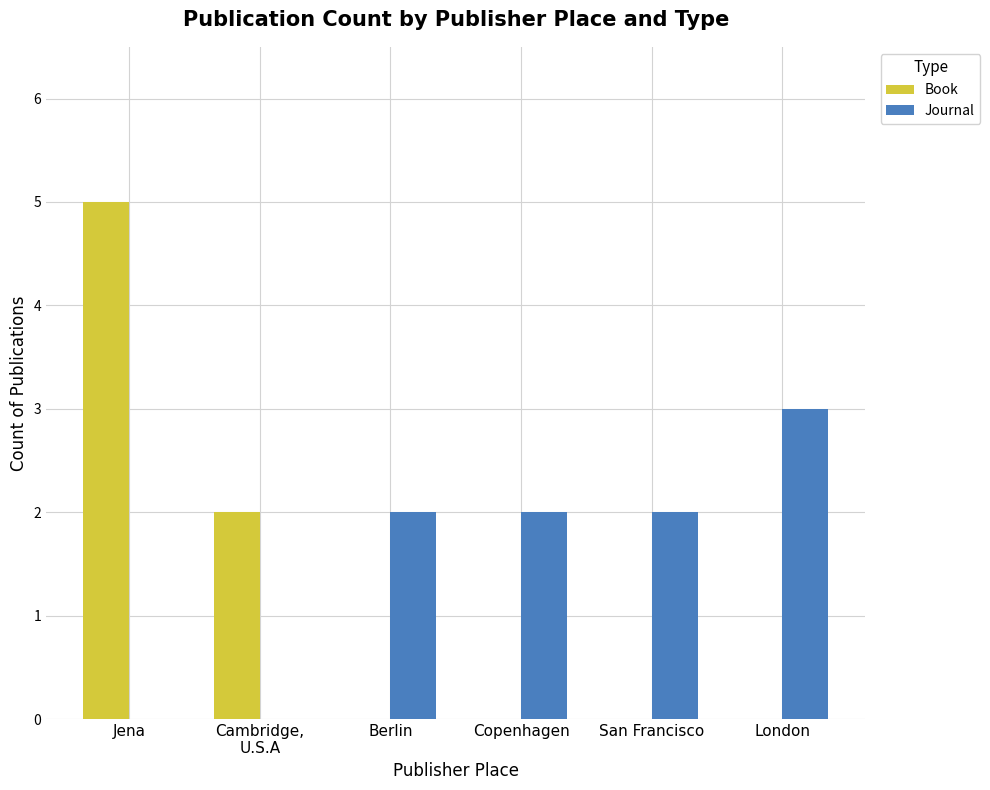

Is it true that Book equals 3 at Cambridge,
U.S.A?

False